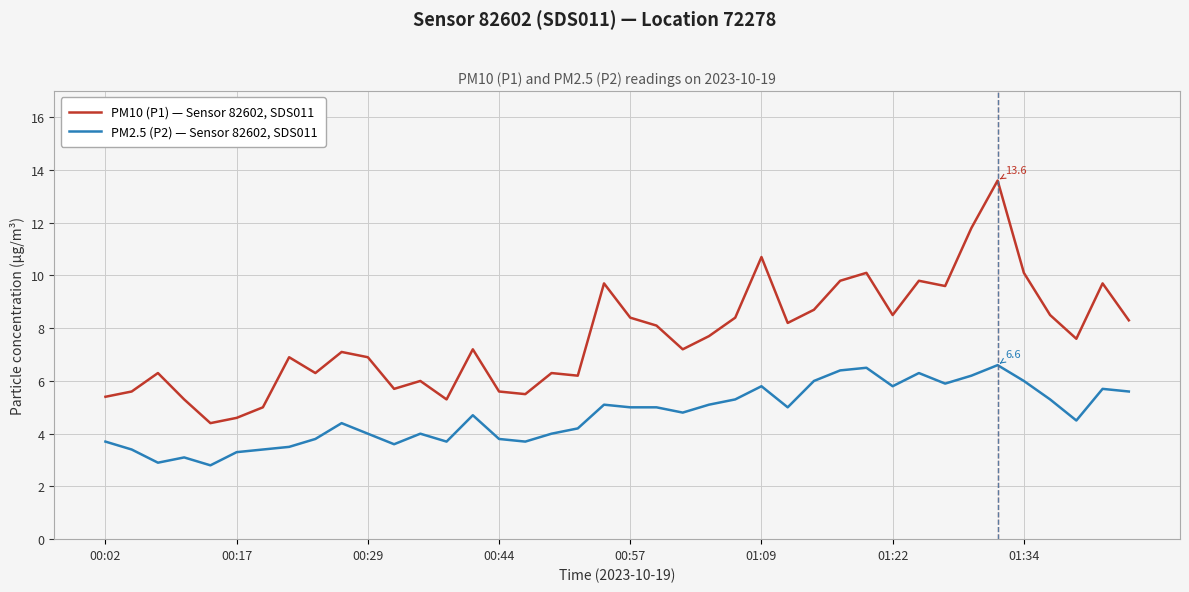

Count the number of data series in this chart.

2